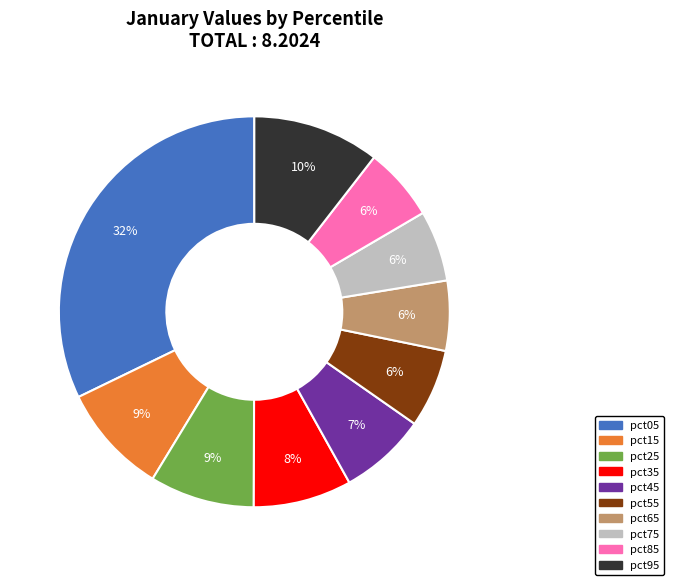

Is the sum of pct95 and pct45 greater than half?

No